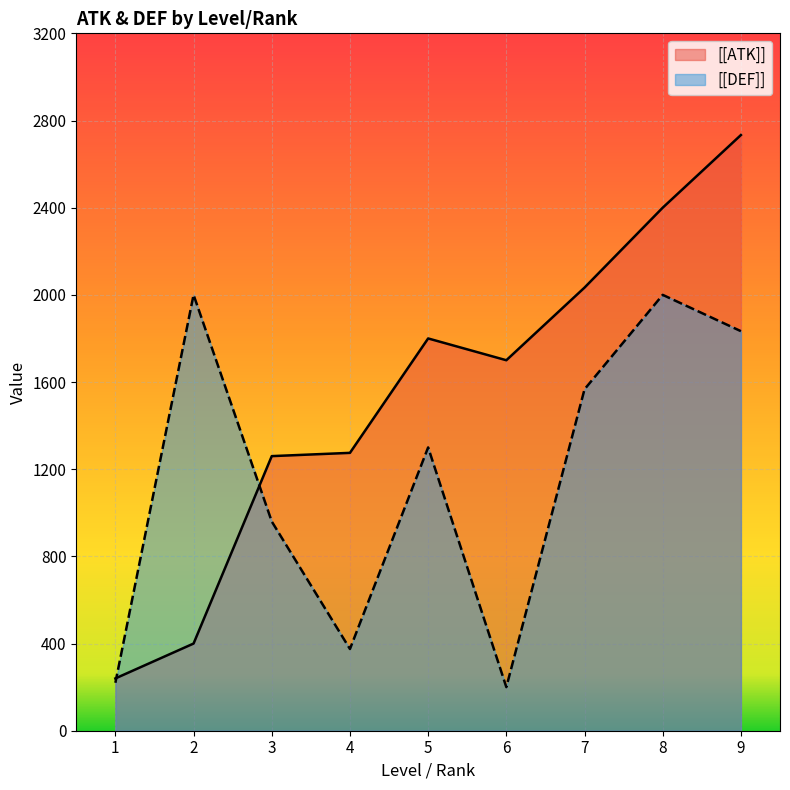

What is the difference between the highest and lowest values at 3?

300.0